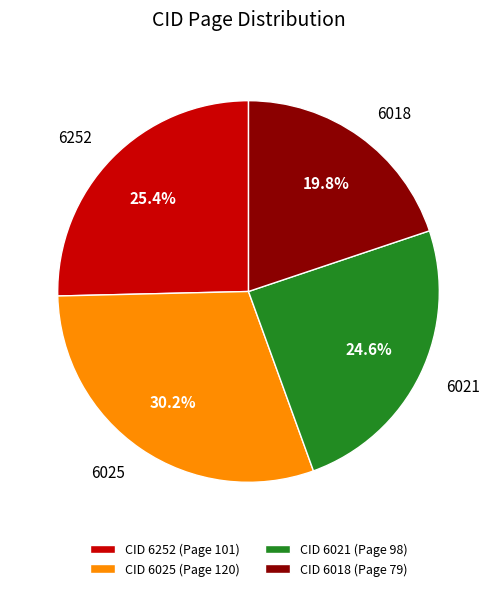

What is the smallest slice in the pie chart?

6018